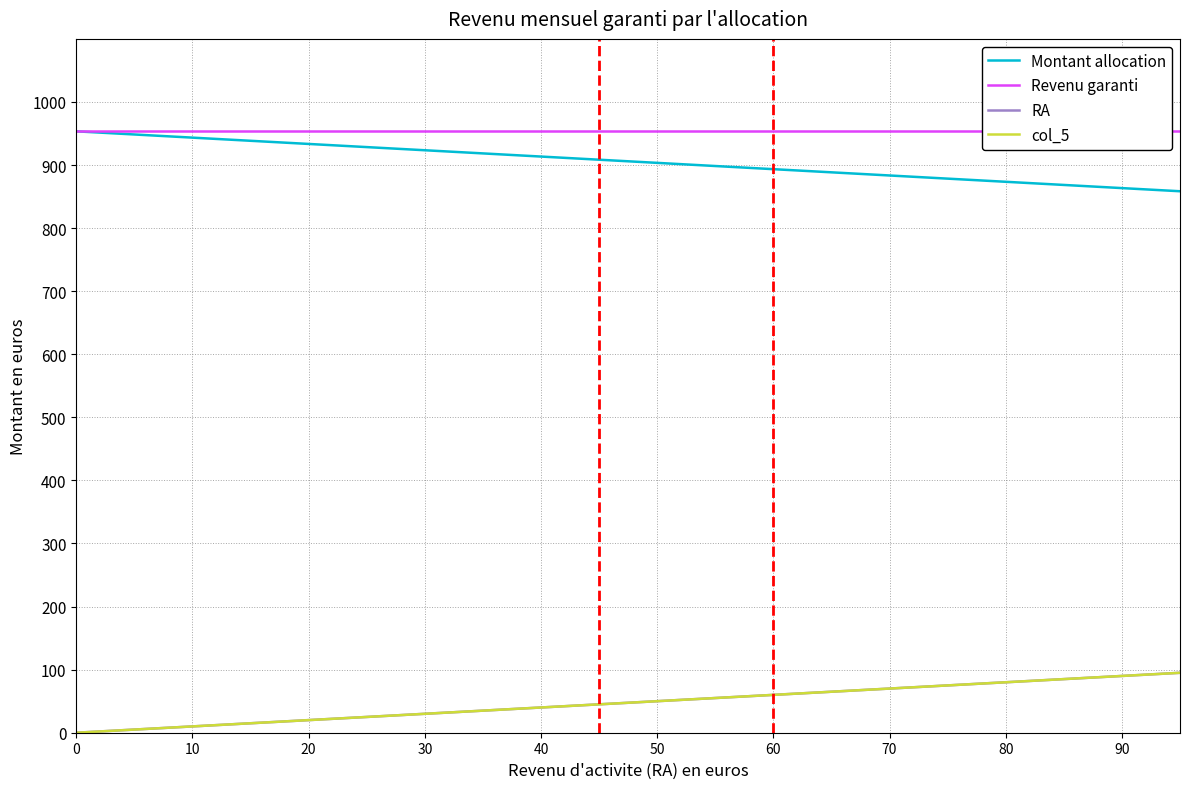

Does the chart have visible grid lines?

Yes